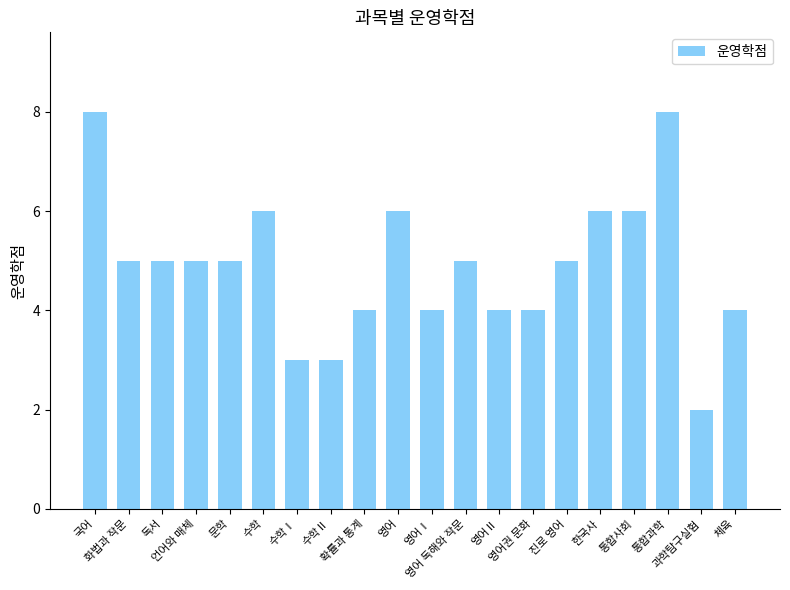

Does the chart contain any negative values?

No